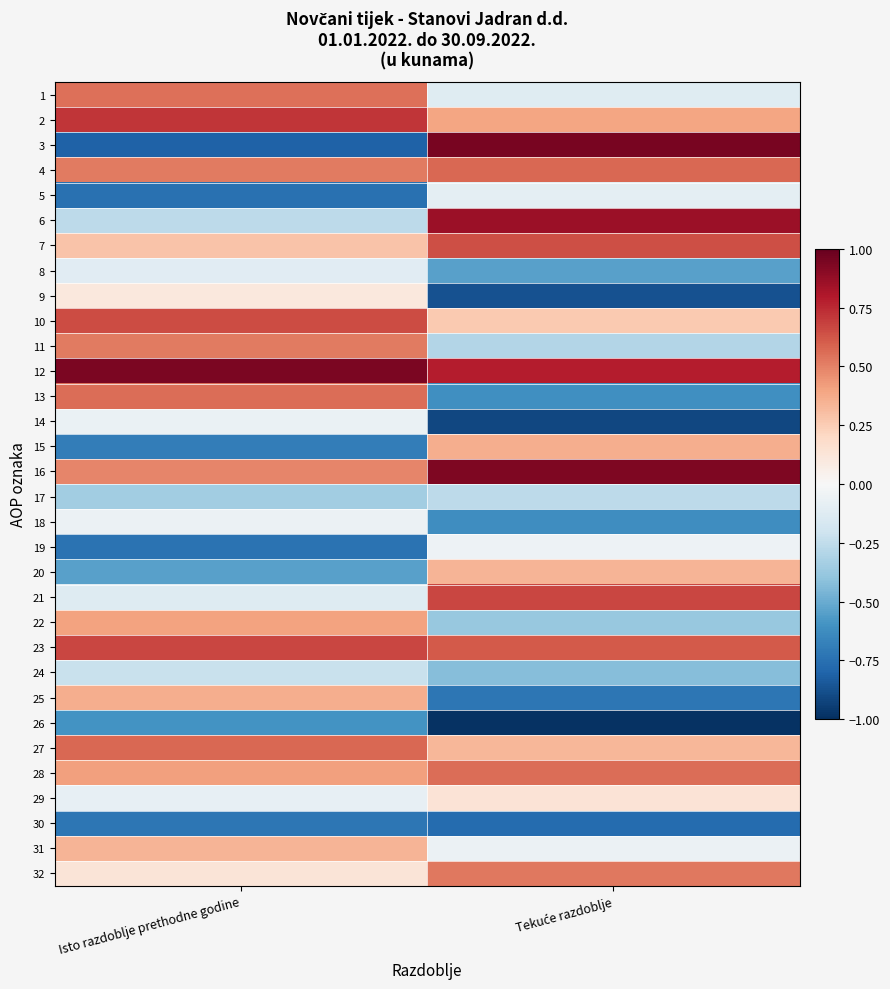

At which category is the sum across all series the highest?

Isto razdoblje prethodne godine